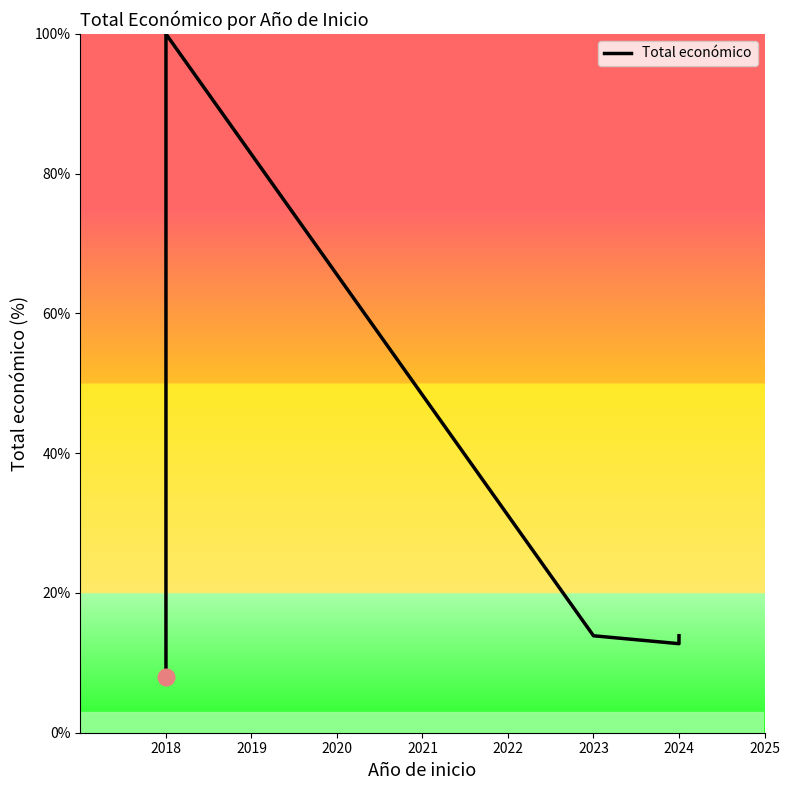

What is the sum of all values?

225.9